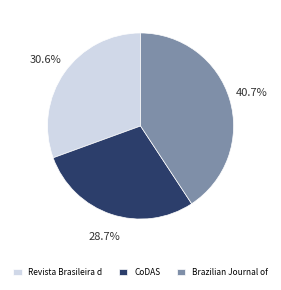

What is the smallest slice in the pie chart?

CoDAS